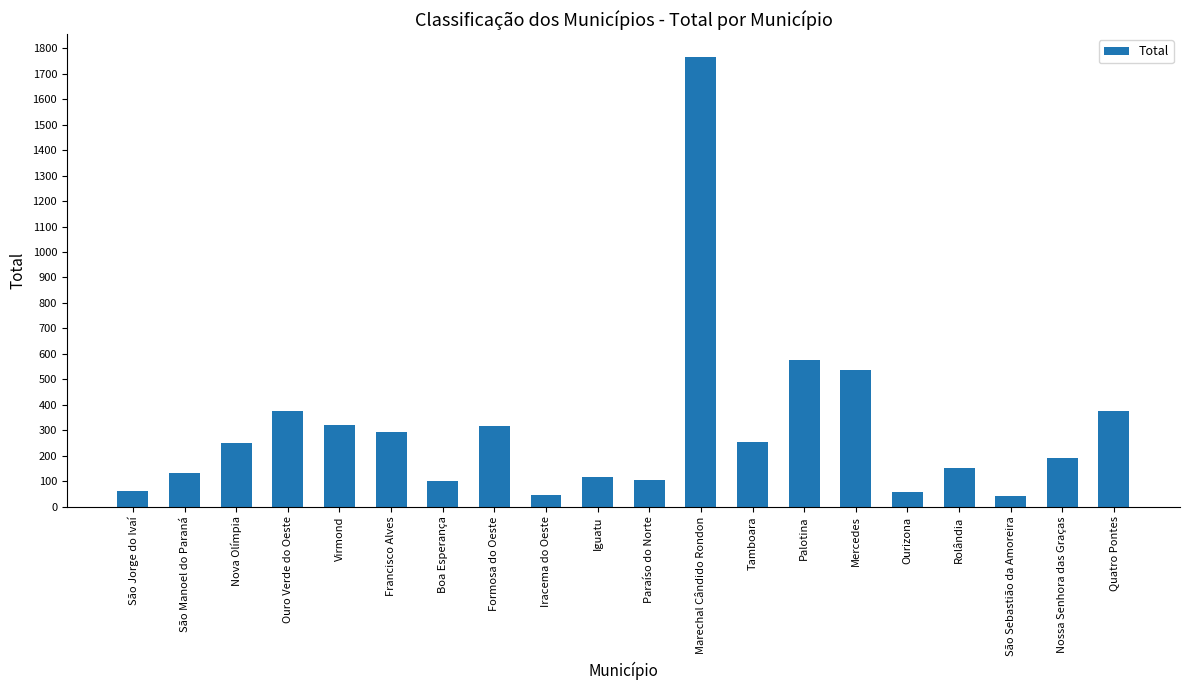

Is it true that the value at São Sebastião da Amoreira is 41?

True